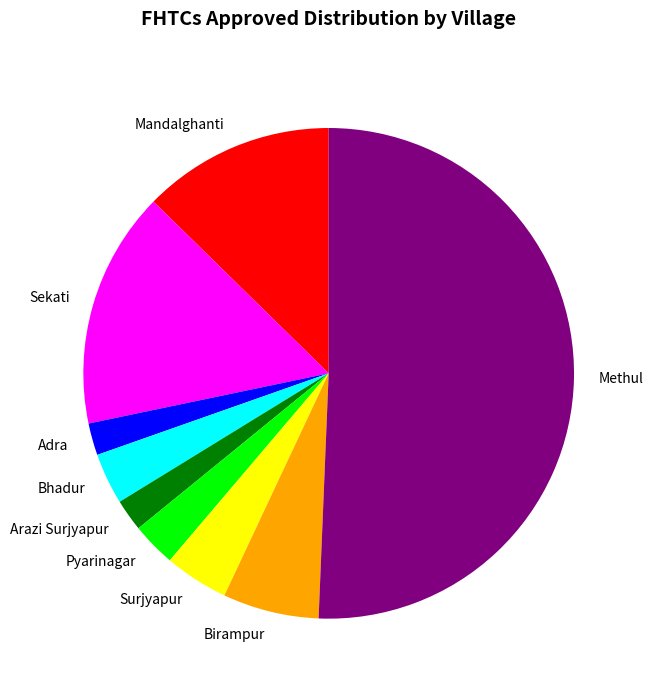

Which slice represents more than half of the pie?

Methul